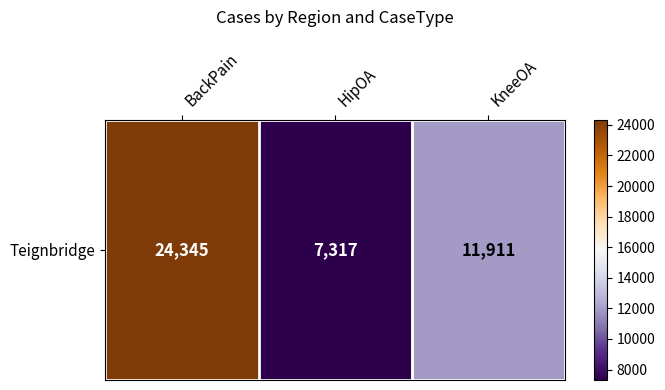

What is the approximate value at HipOA, to the nearest 100?

7300